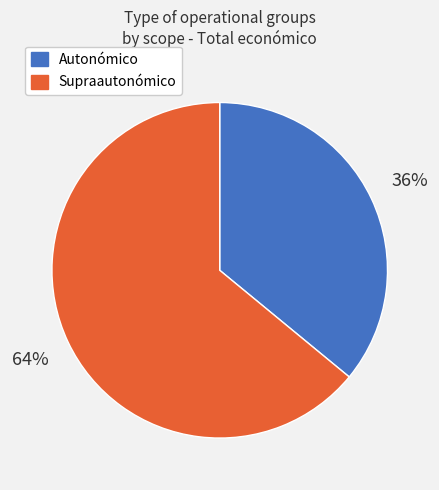

To the nearest percent, what is the average slice percentage?

50%